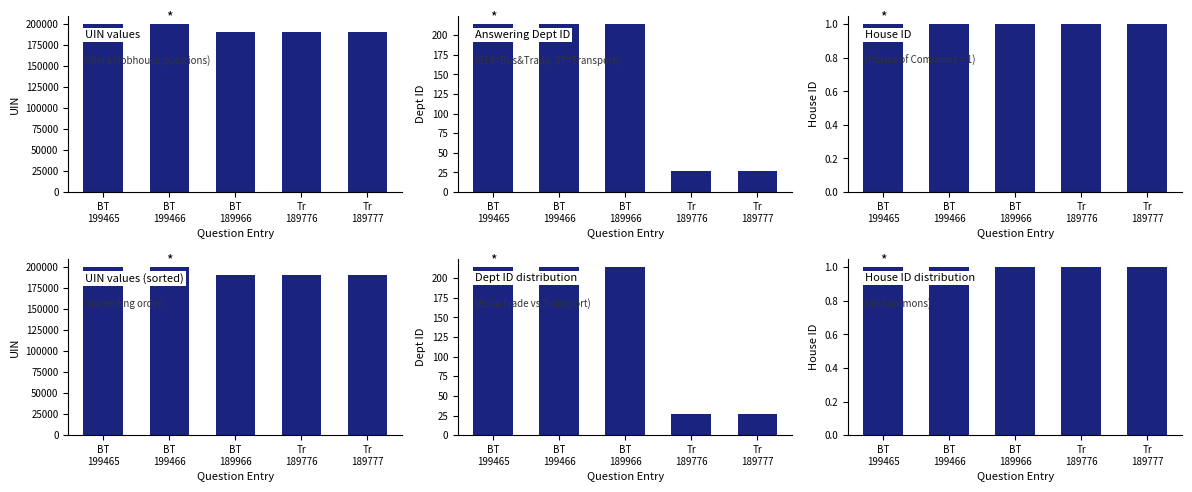

At which label is UIN values (sorted) closest to 194621?

BT
189966